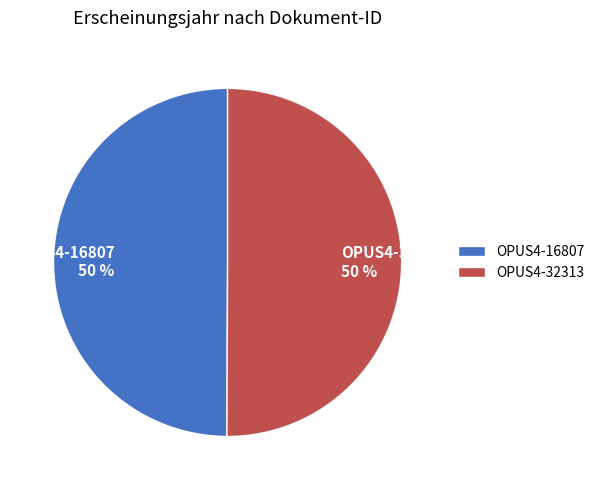

True or false: OPUS4-32313 accounts for 45% of the total.

False